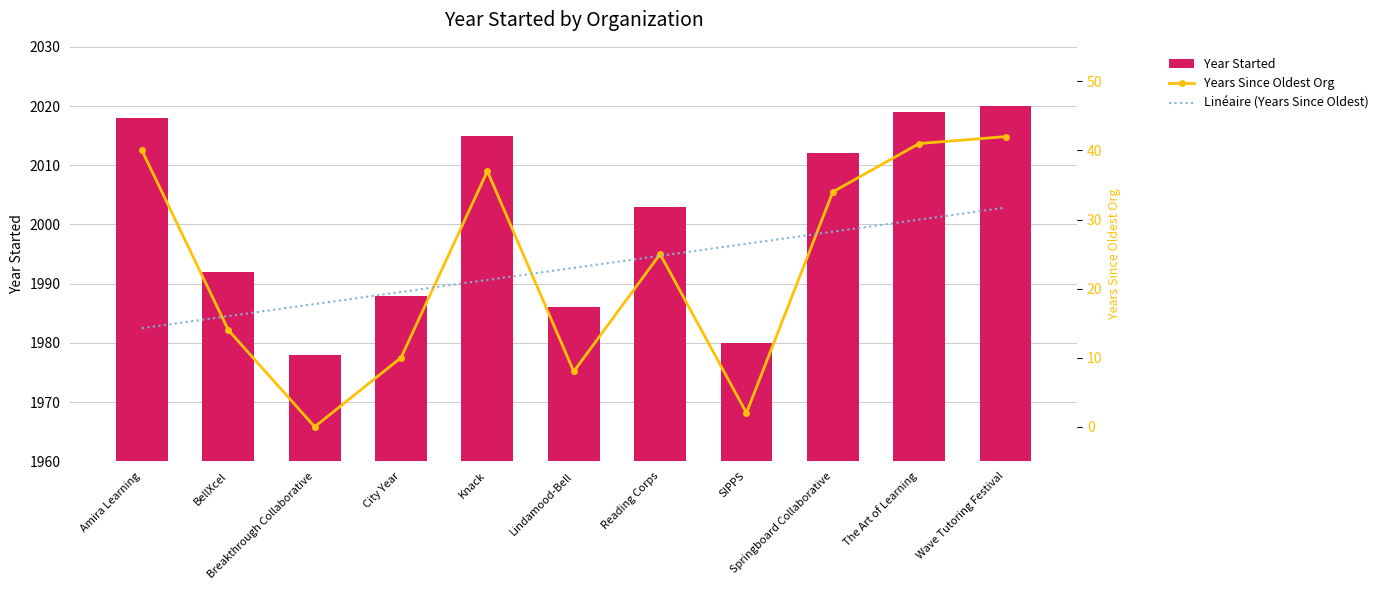

True or false: Linéaire (Years Since Oldest) has a value of 15.2 at SIPPS.

False